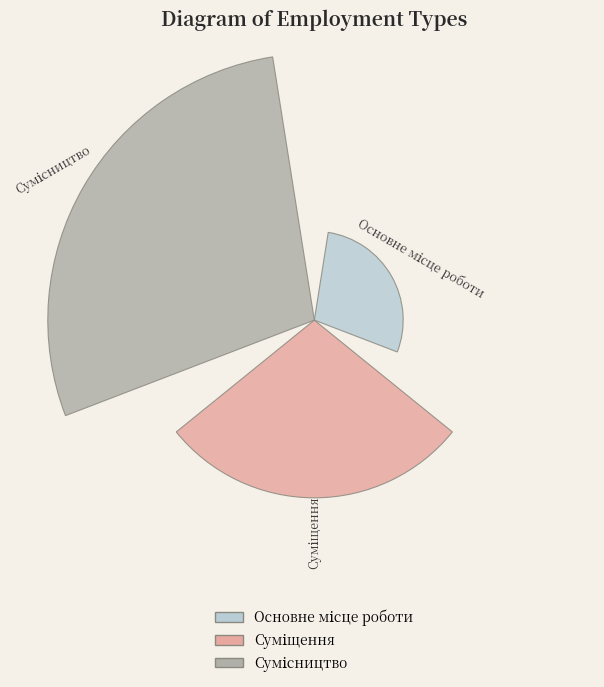

Which category has the biggest portion of the pie?

Сумісництво